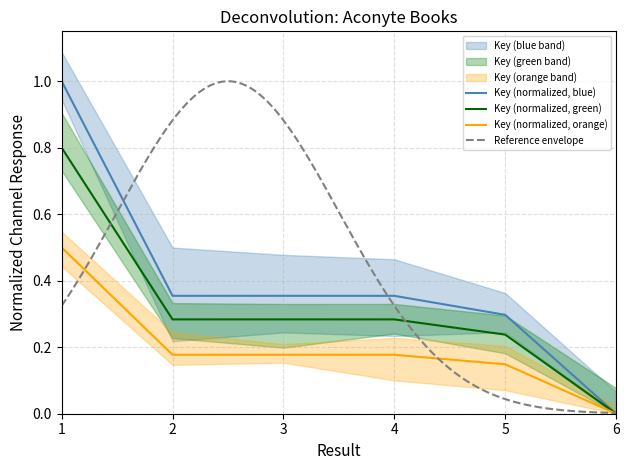

What is the sum of the values at 5 and 2?

0.5